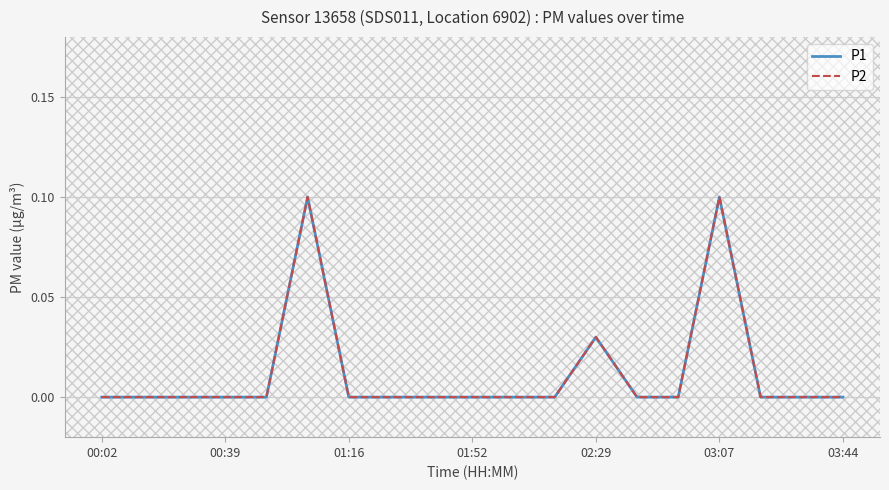

Does the chart display data point markers on the line(s)?

No